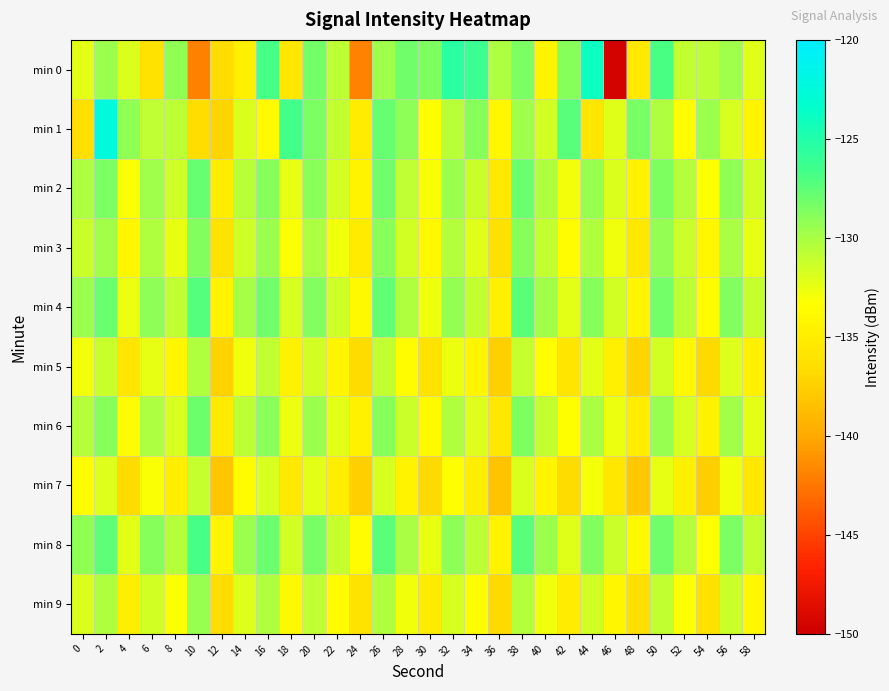

At 30, list the series in order from smallest to largest.

min 7, min 5, min 9, min 3, min 6, min 1, min 2, min 4, min 8, min 0